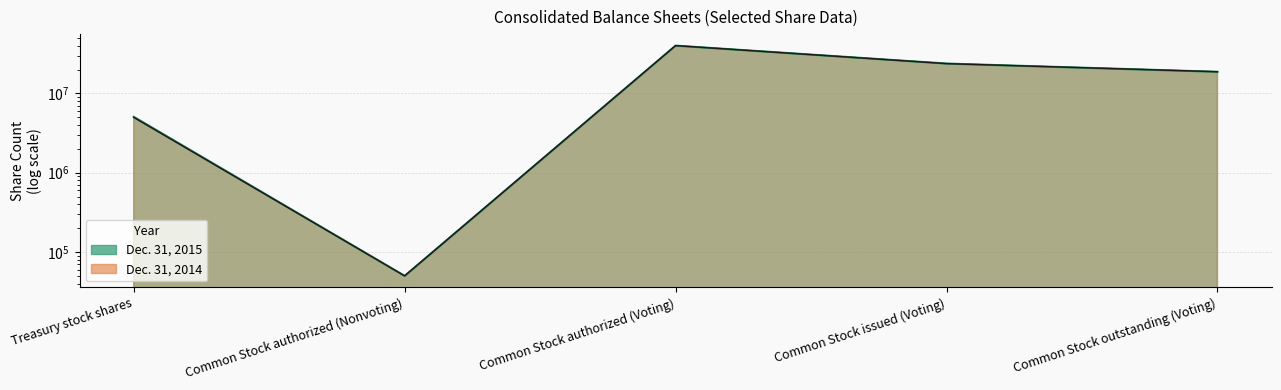

Which category has the lowest value in the Dec. 31, 2015 series?

Common Stock authorized (Nonvoting)